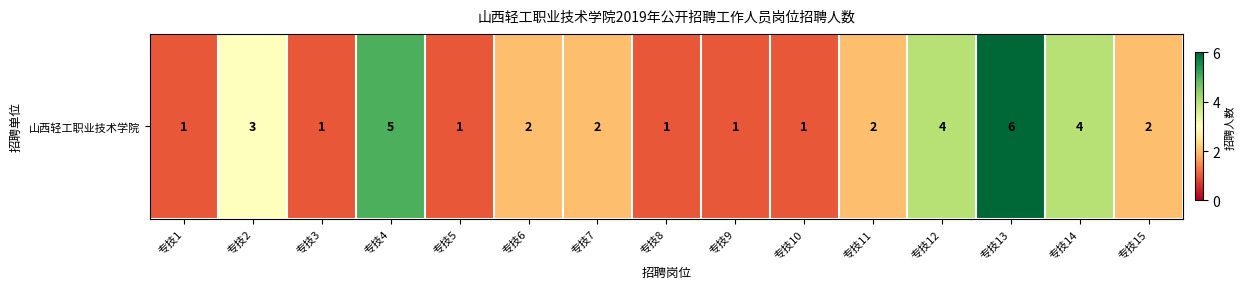

What is the sum of the values at 专技8 and 专技5?

2